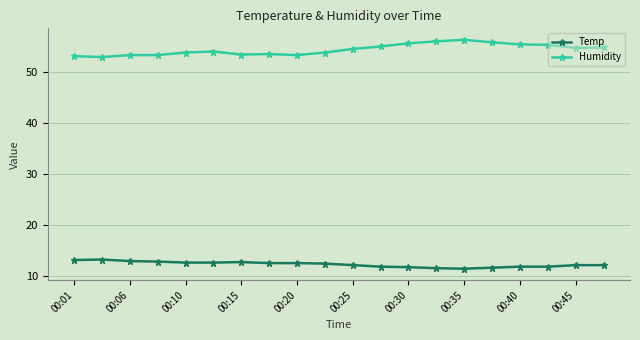

Is this an area chart (filled region under the line)?

No